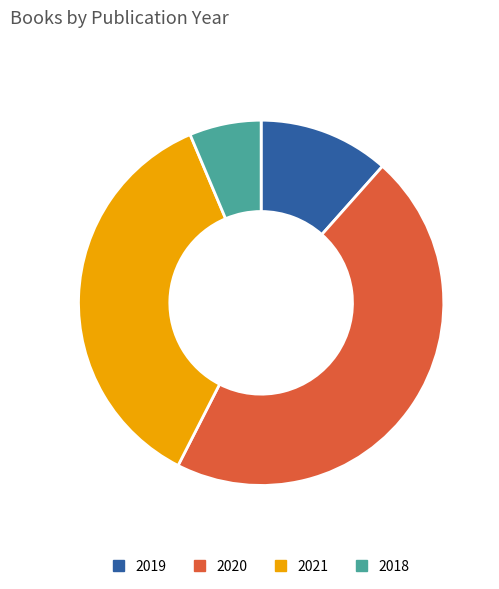

How many slices are in this pie chart?

4